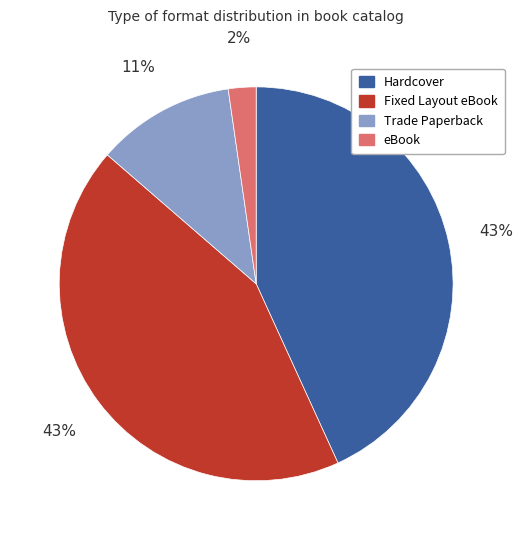

Approximately how many times larger is the value at eBook compared to Trade Paperback?

0.2